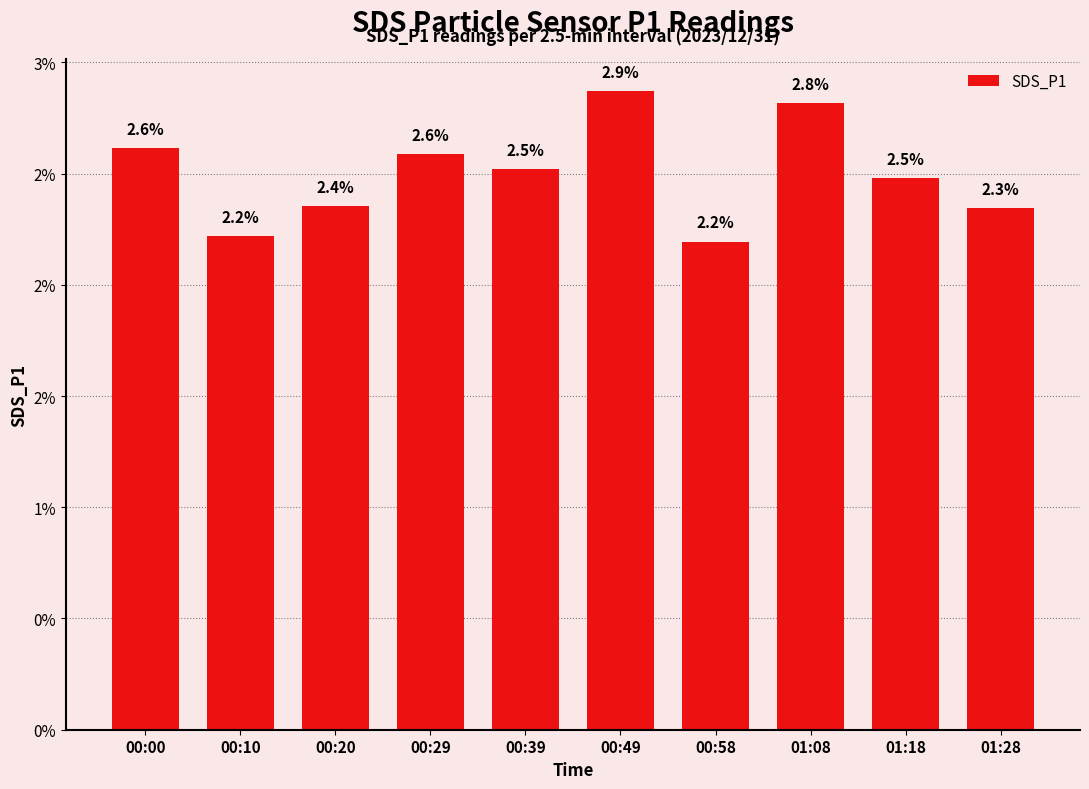

Approximately how many times larger is the value at 00:10 compared to 00:20?

0.9